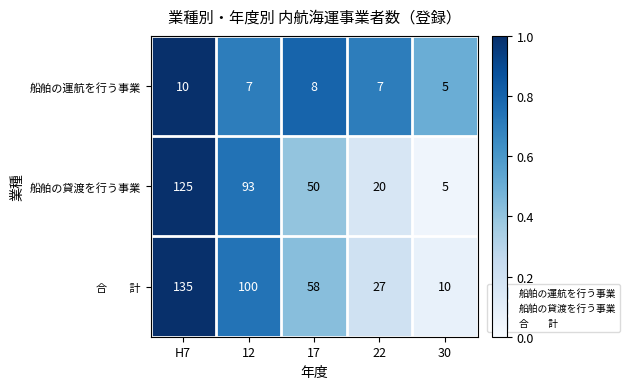

What is the sum of all 船舶の運航を行う事業 values?

37